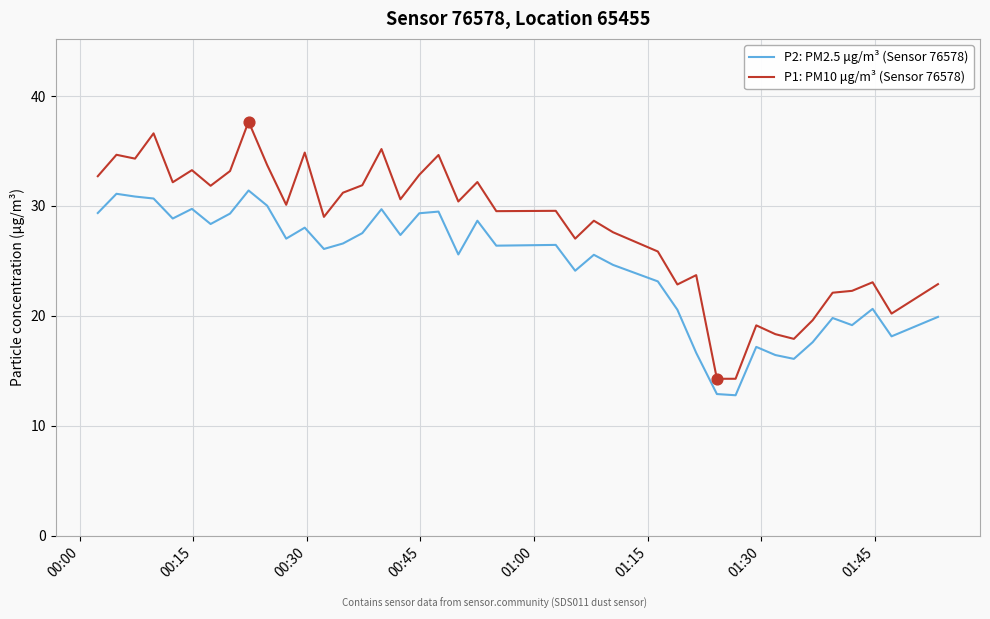

Which series has the largest total across all categories?

P1: PM10 μg/m³ (Sensor 76578)